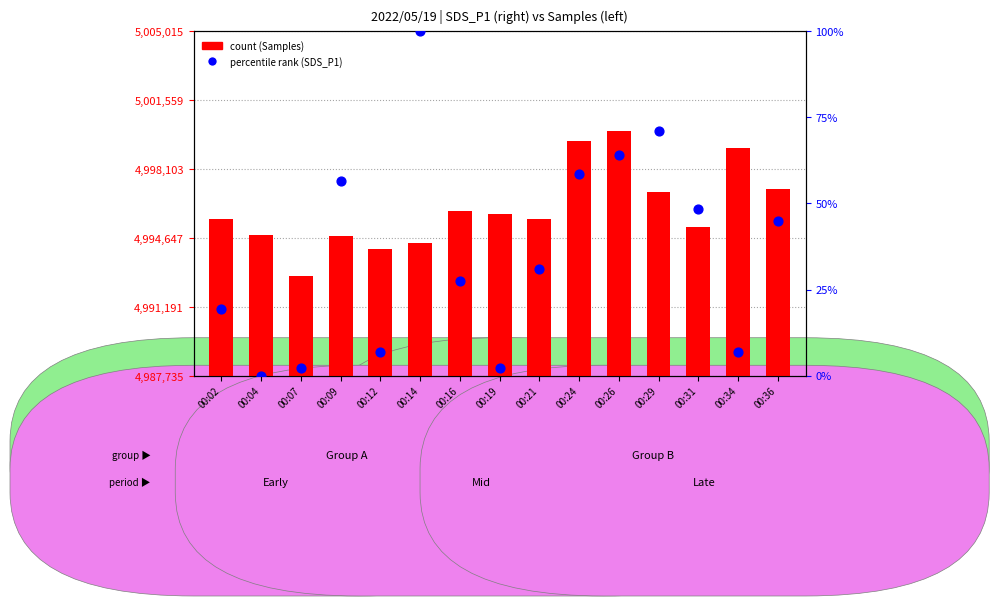

Is the value of Samples (count) at 00:29 greater than the value of SDS_P1 (percentile rank) at 00:09?

Yes